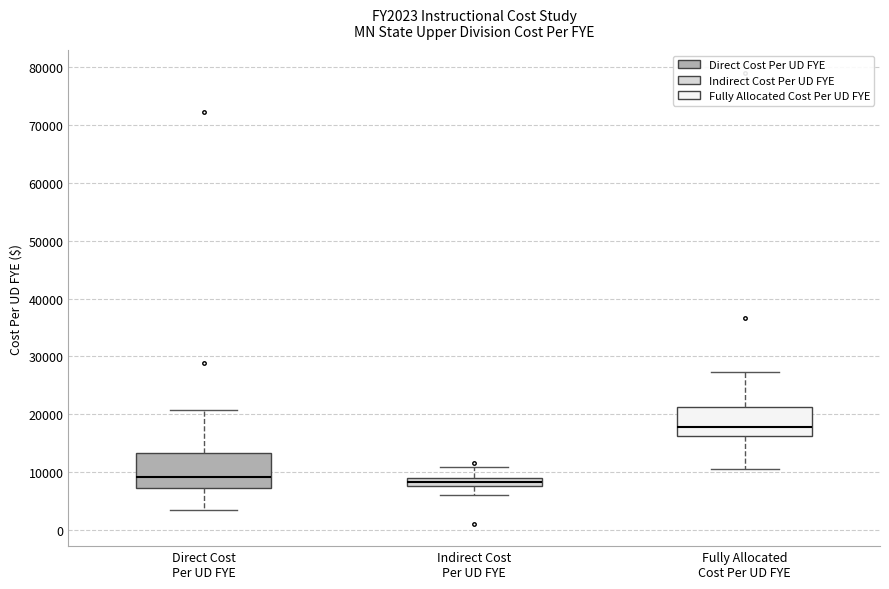

Comparing the boxes themselves (not the whiskers), which one is the tallest?

Direct Cost Per UD FYE